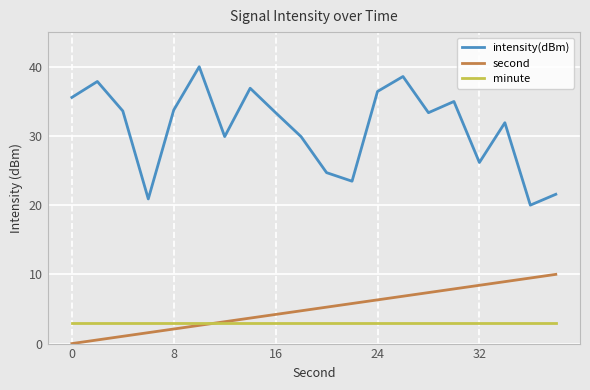

What is the difference between the maximum and minimum values in the intensity(dBm) series?

20.0